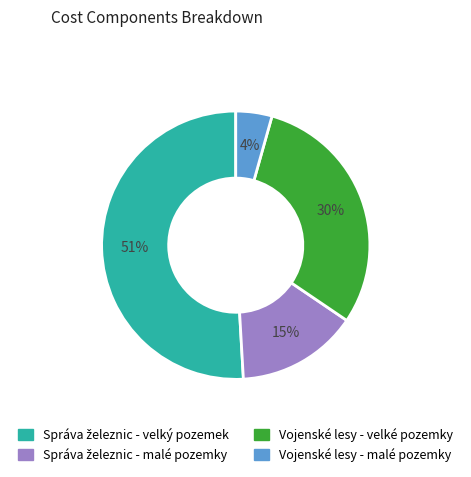

Is there any slice that represents more than half of the pie?

Yes